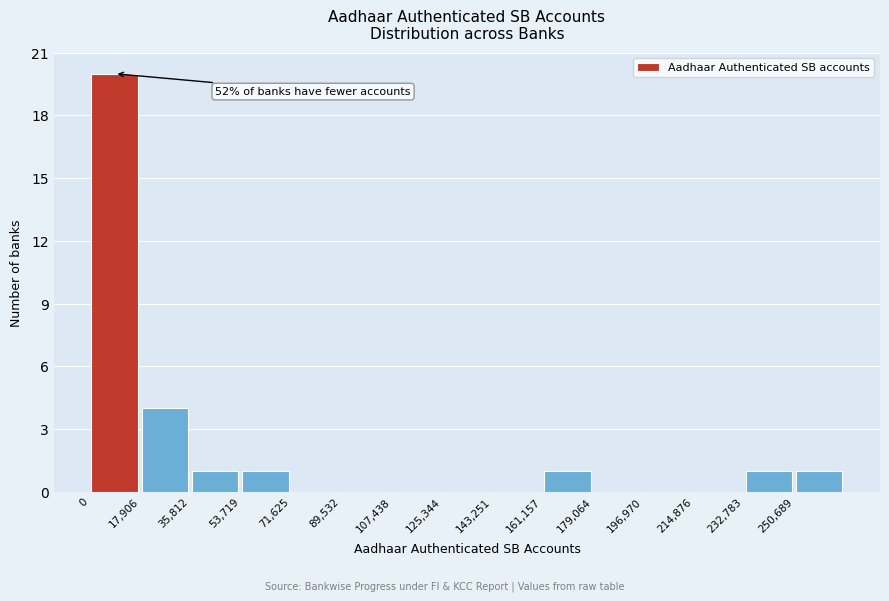

Which range on the x-axis has the tallest bar?

0 to 18000